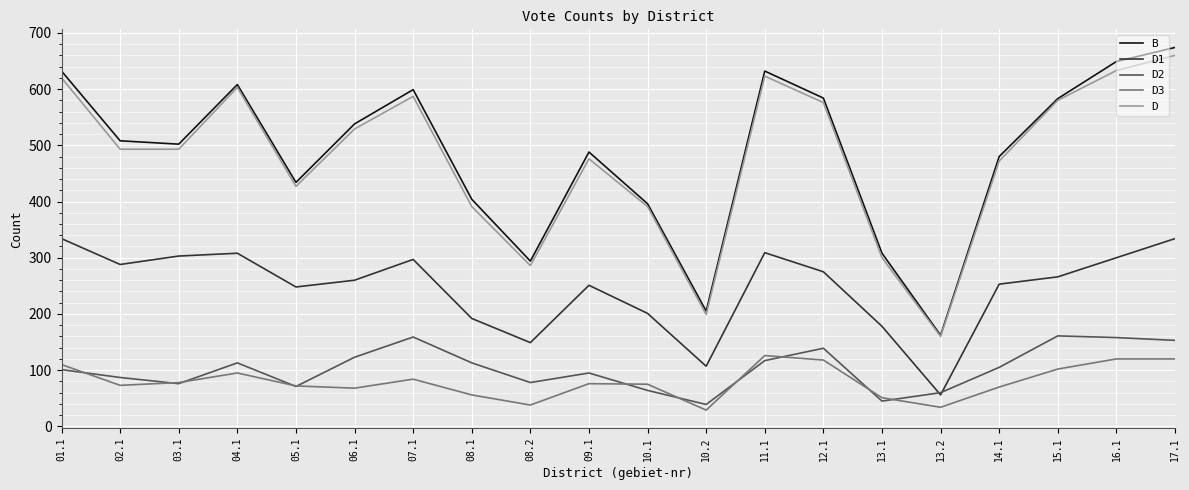

Which series has the widest spread of values?

B